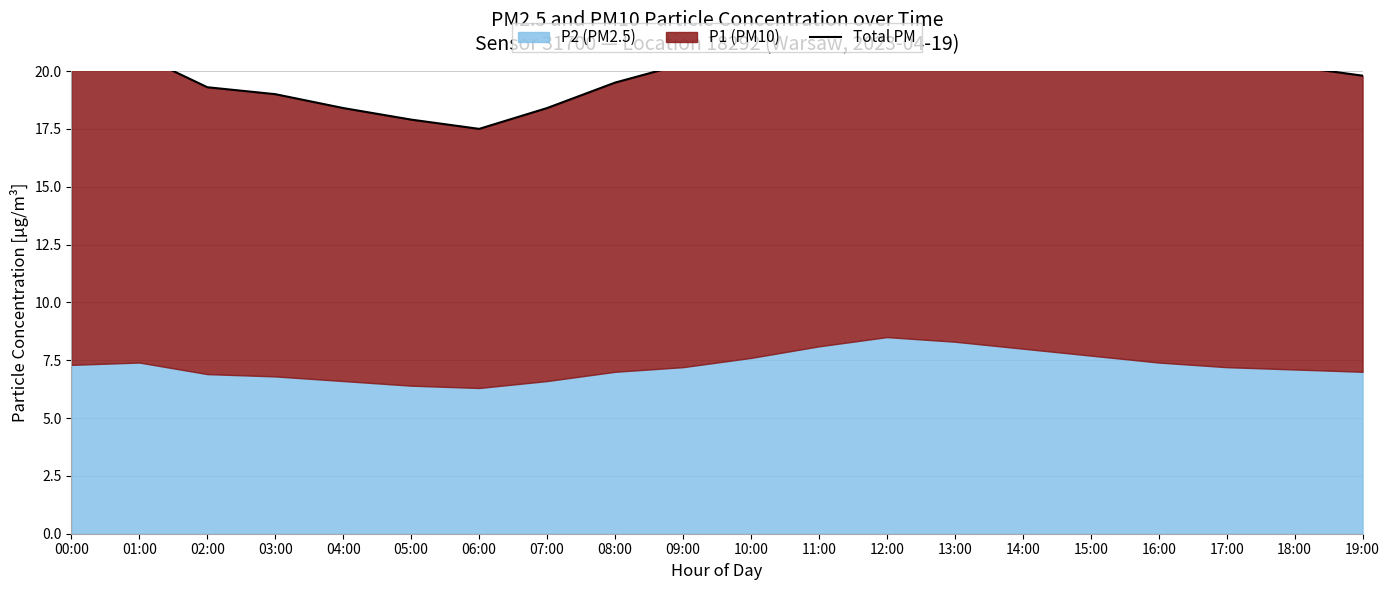

What is the value of the 5th point from the left?

18.4